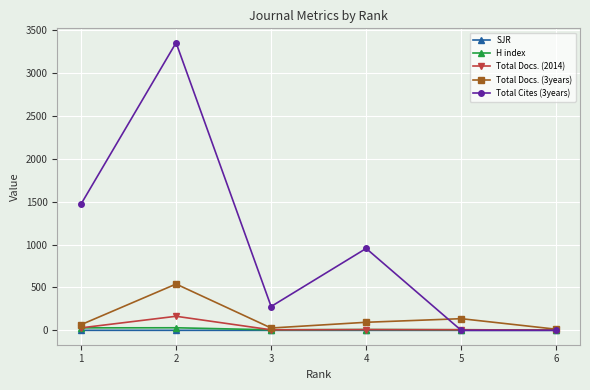

Where is the first local maximum for Total Docs. (2014)?

2